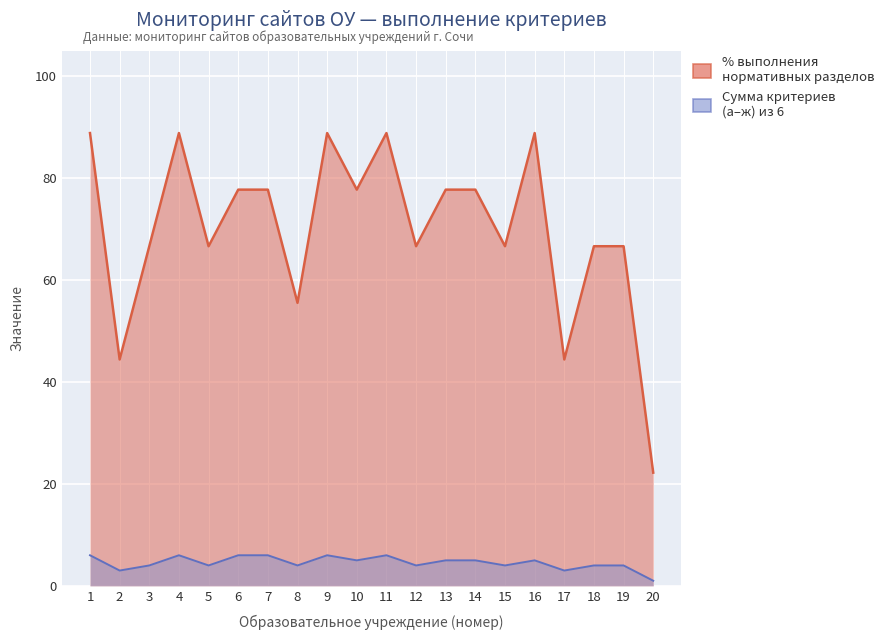

What is the value of the % (Лицензия, аккредитация, устав) point at the 20th from the left?

22.2